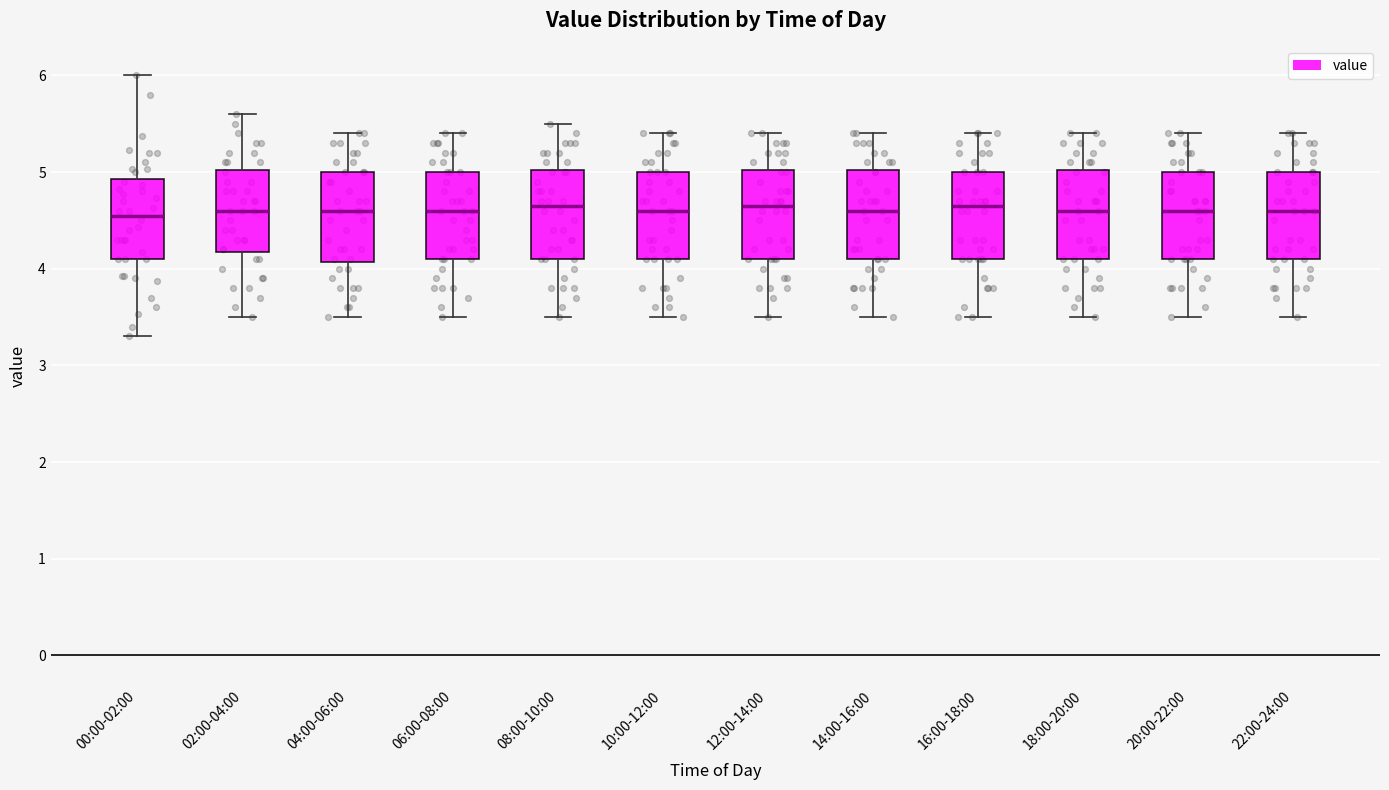

Where is the upper edge of the box for 08:00-10:00 on the y-axis? The values are not printed on the chart, so give them approximately, as read against the axis.

5.0